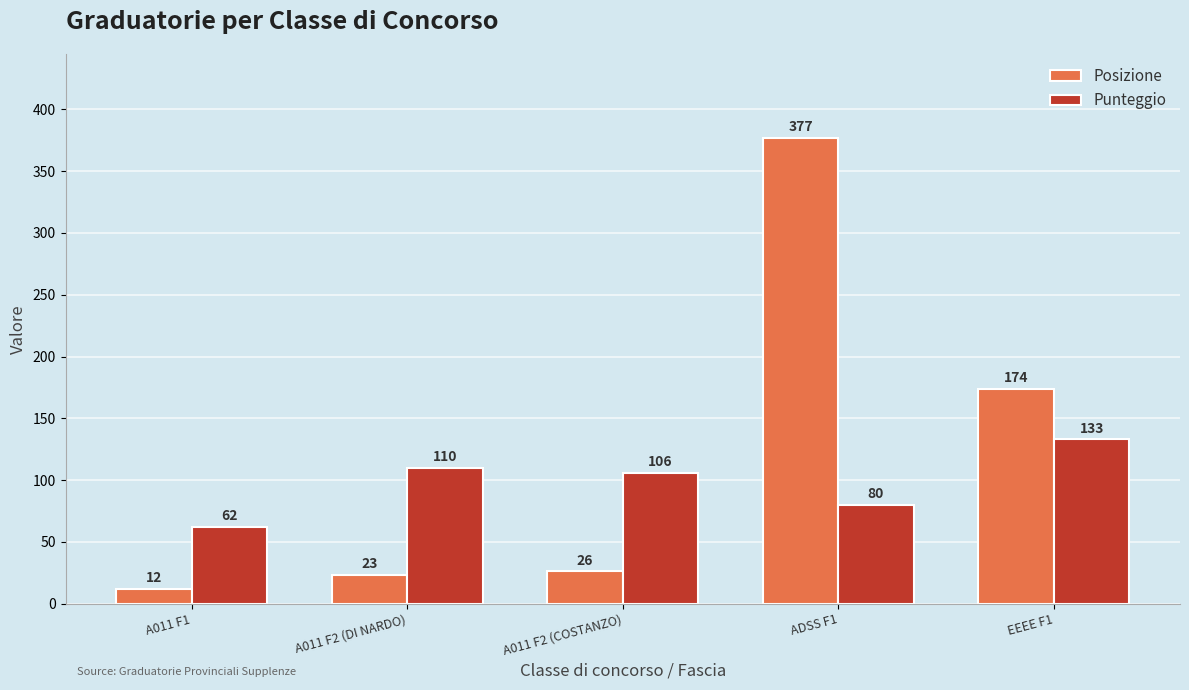

List the series in order of their peak value, highest first.

Posizione, Punteggio